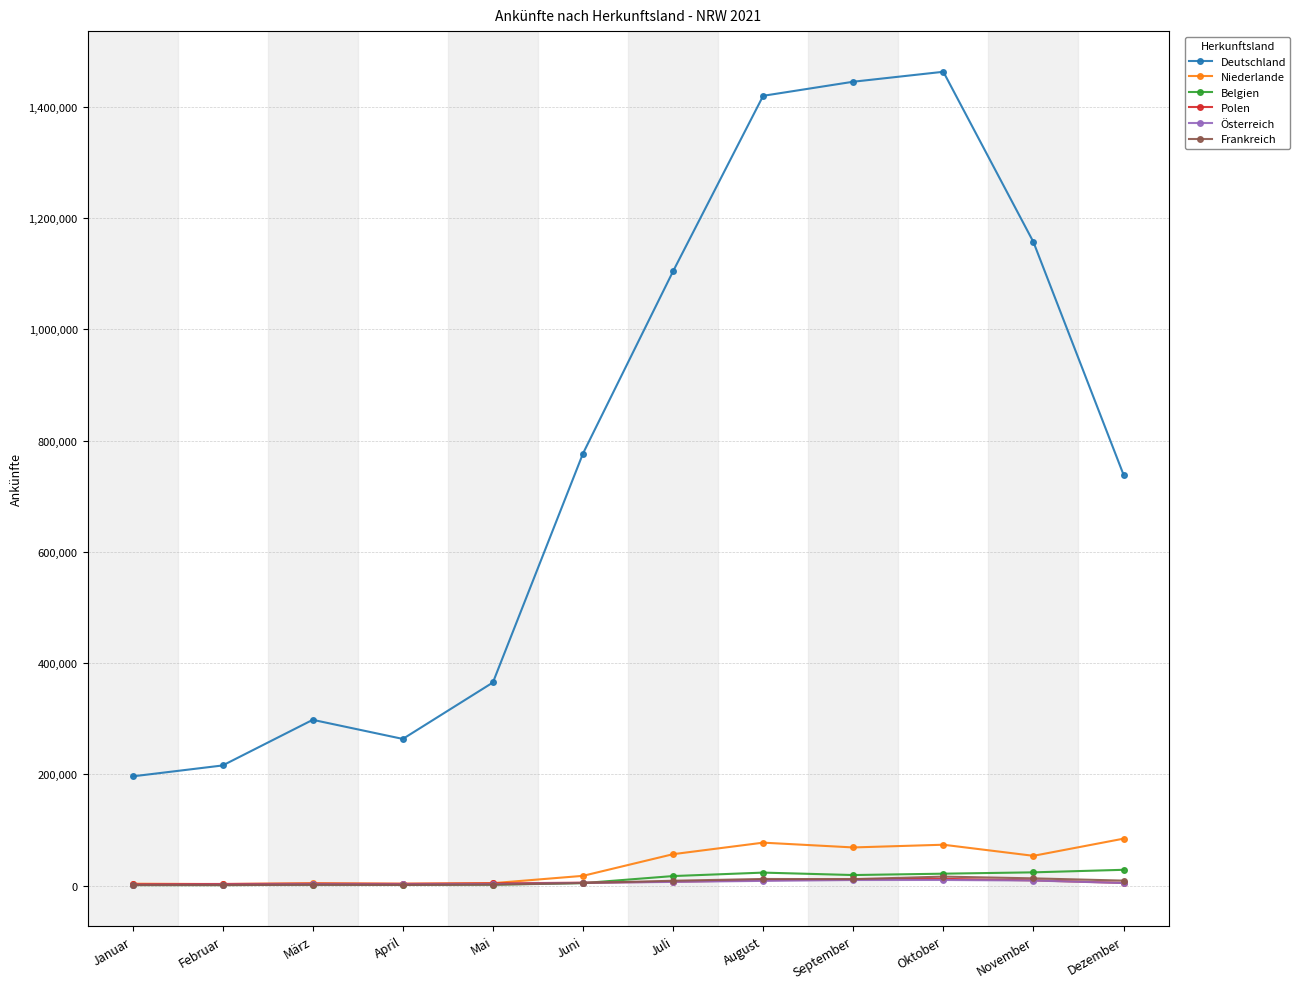

What is the total value across all series at Mai?

380584